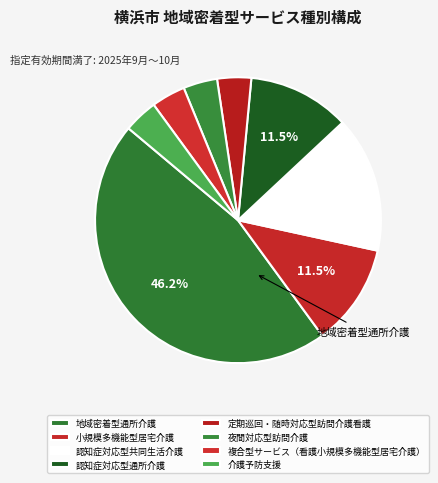

Which has a higher value, 地域密着型通所介護 or 介護予防支援?

地域密着型通所介護